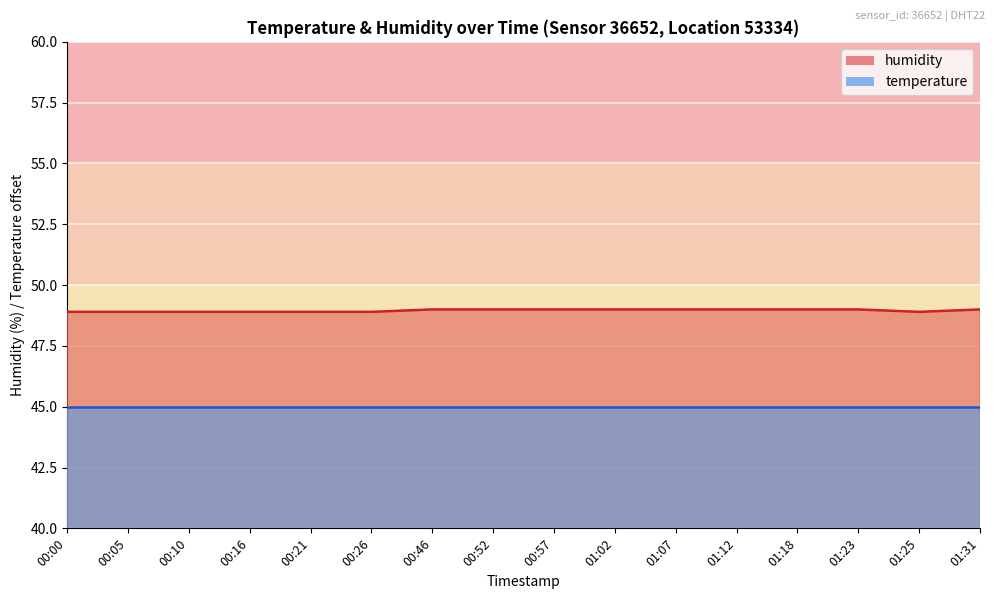

What is the average value?

49.0